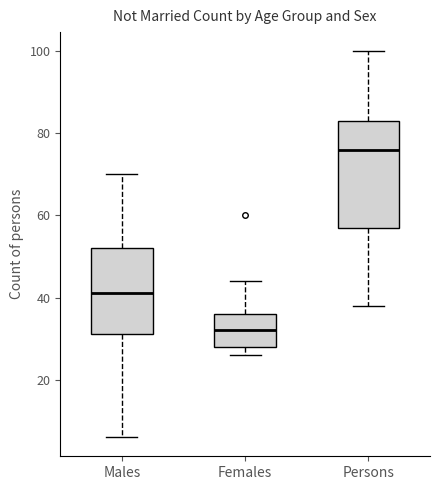

Which box's median line is the highest?

Persons